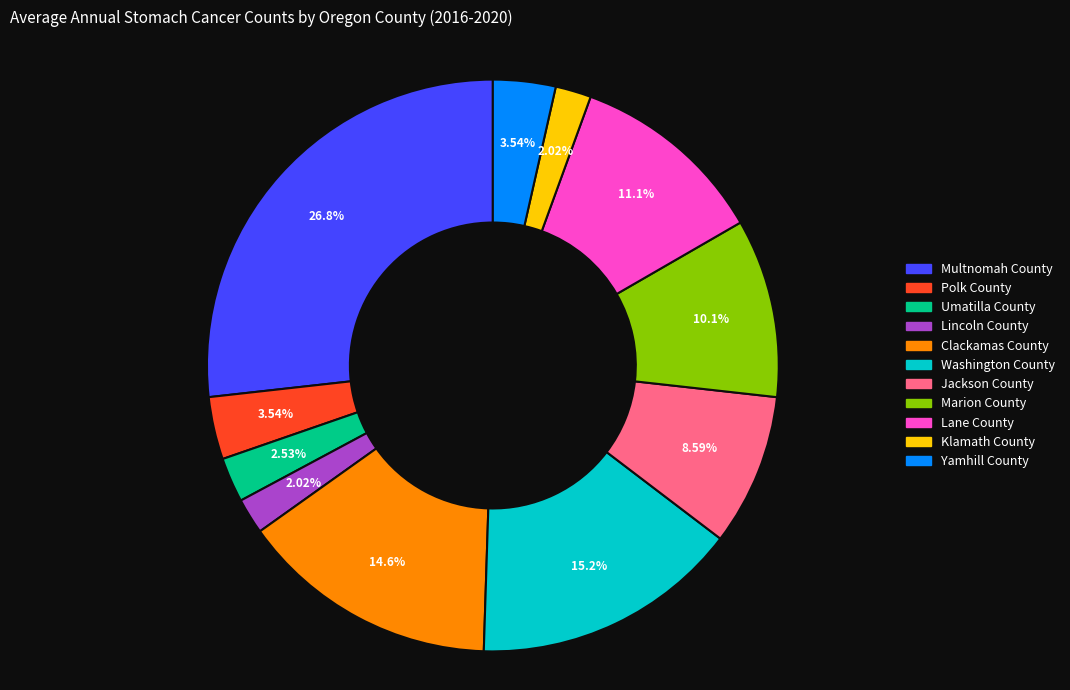

Does Lincoln County account for over 50% of the chart?

No